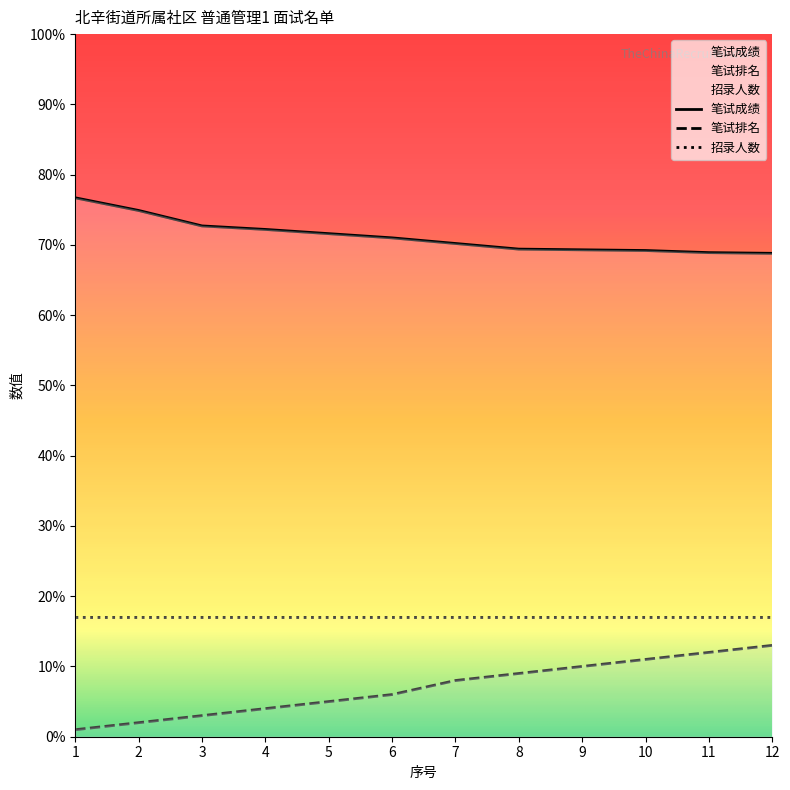

At which label does 笔试排名 reach its peak?

12